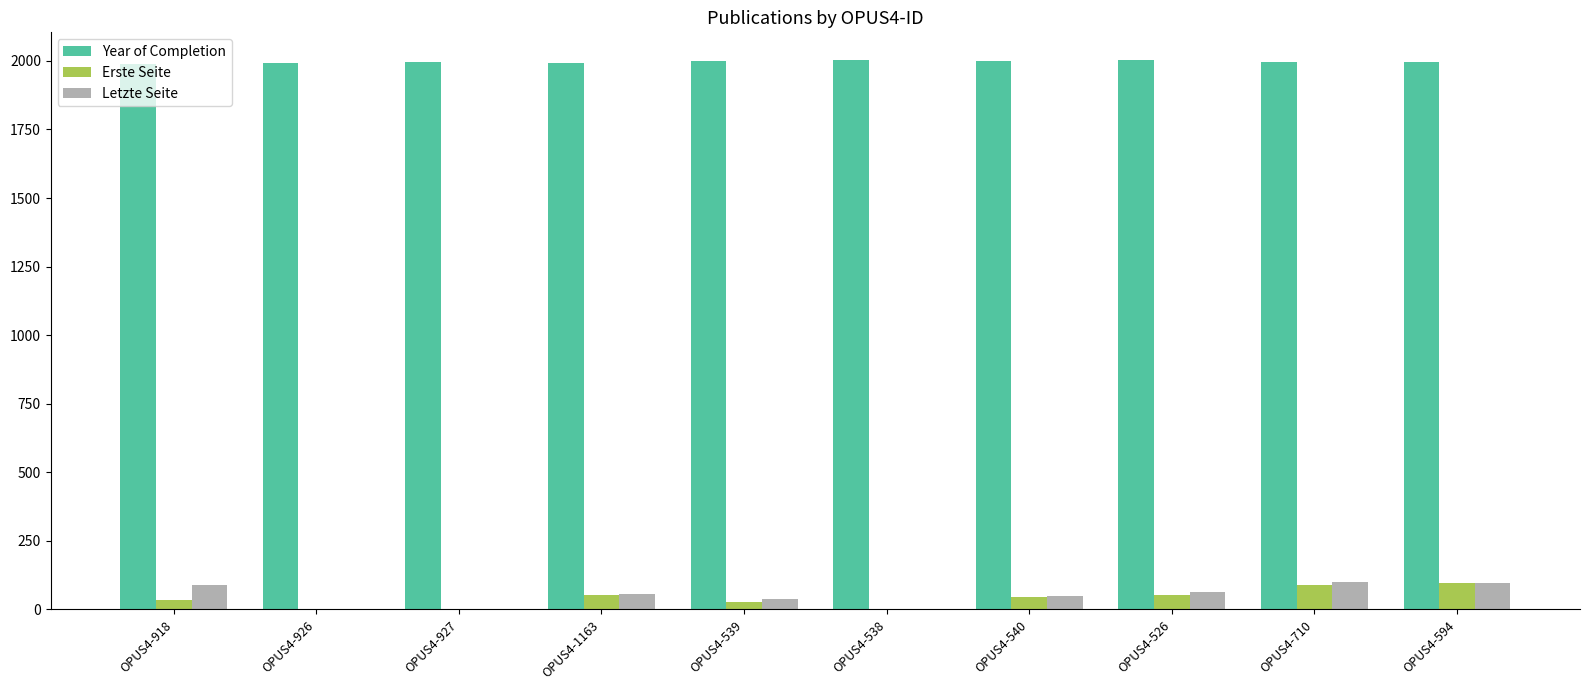

The Year of Completion series shows 3565 at OPUS4-710. True or false?

False